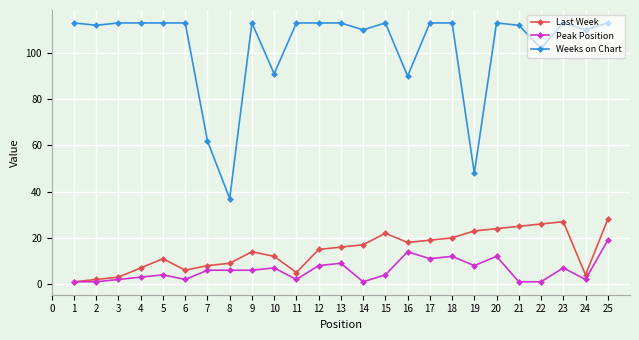

Which series has the largest total across all categories?

Weeks on Chart